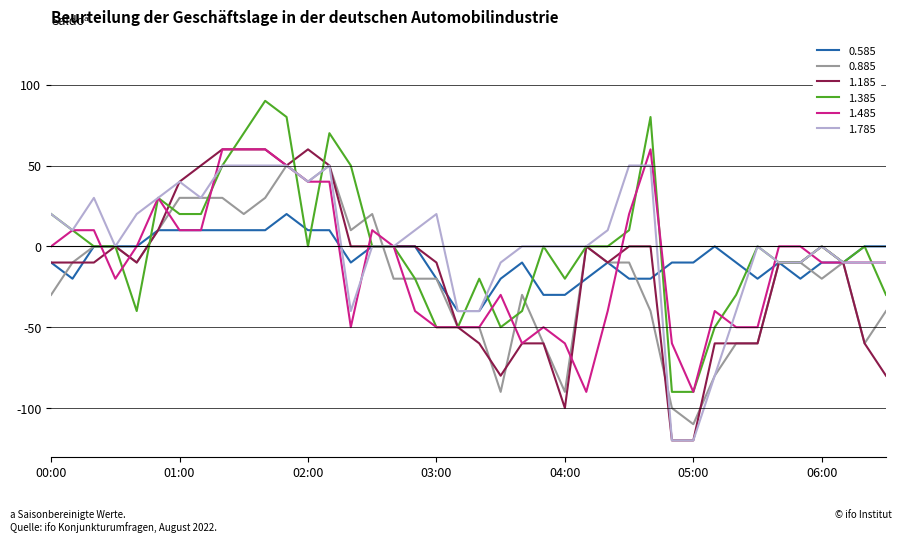

What is the greatest value displayed?

90.0